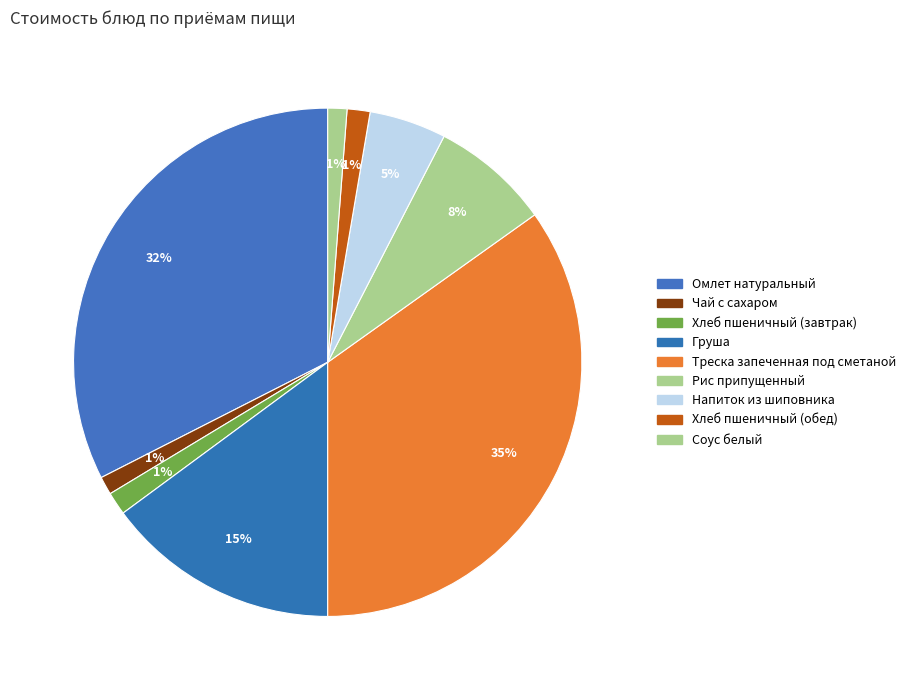

Count the number of slices in the pie.

9